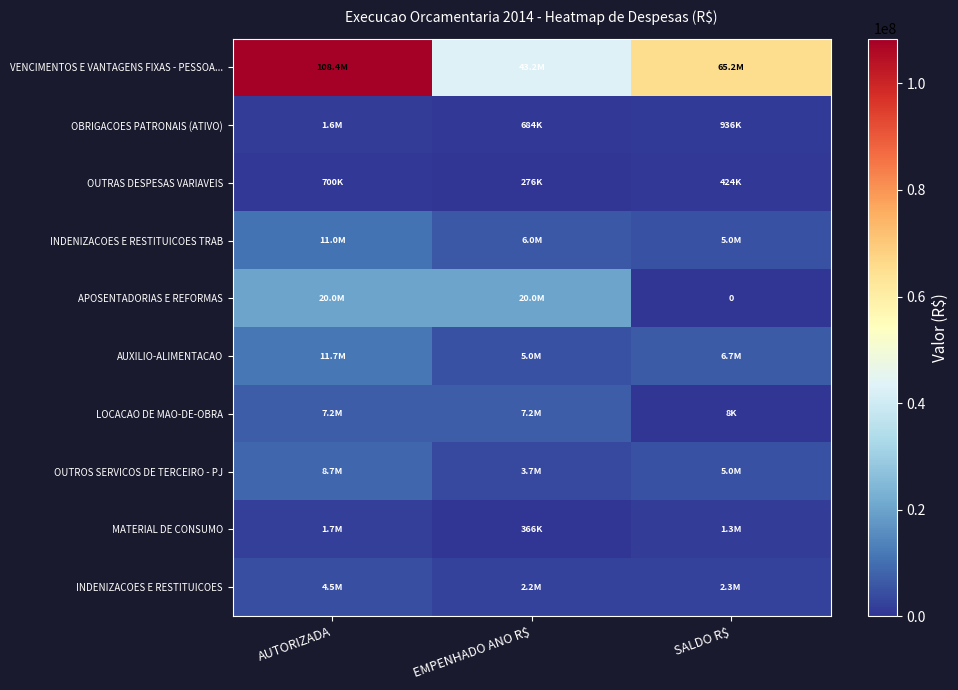

Which has a higher value, AUTORIZADA or EMPENHADO ANO R$?

AUTORIZADA